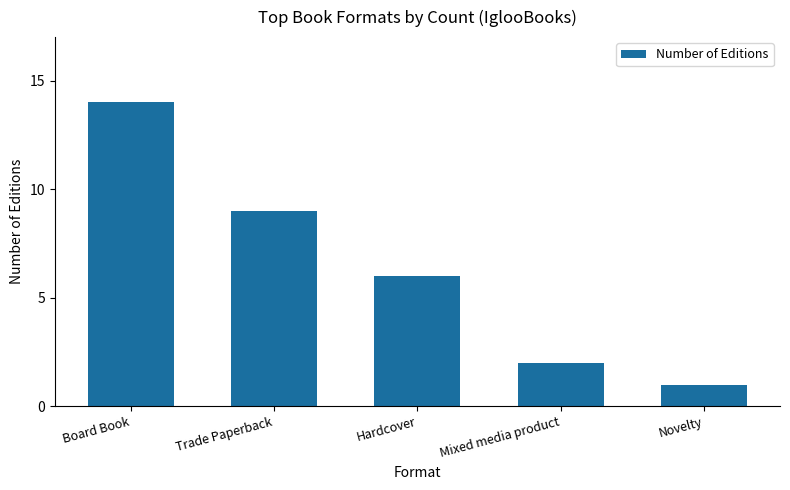

Reading left to right, list all the values displayed in this chart.

Board Book=14	Trade Paperback=9	Hardcover=6	Mixed media product=2	Novelty=1